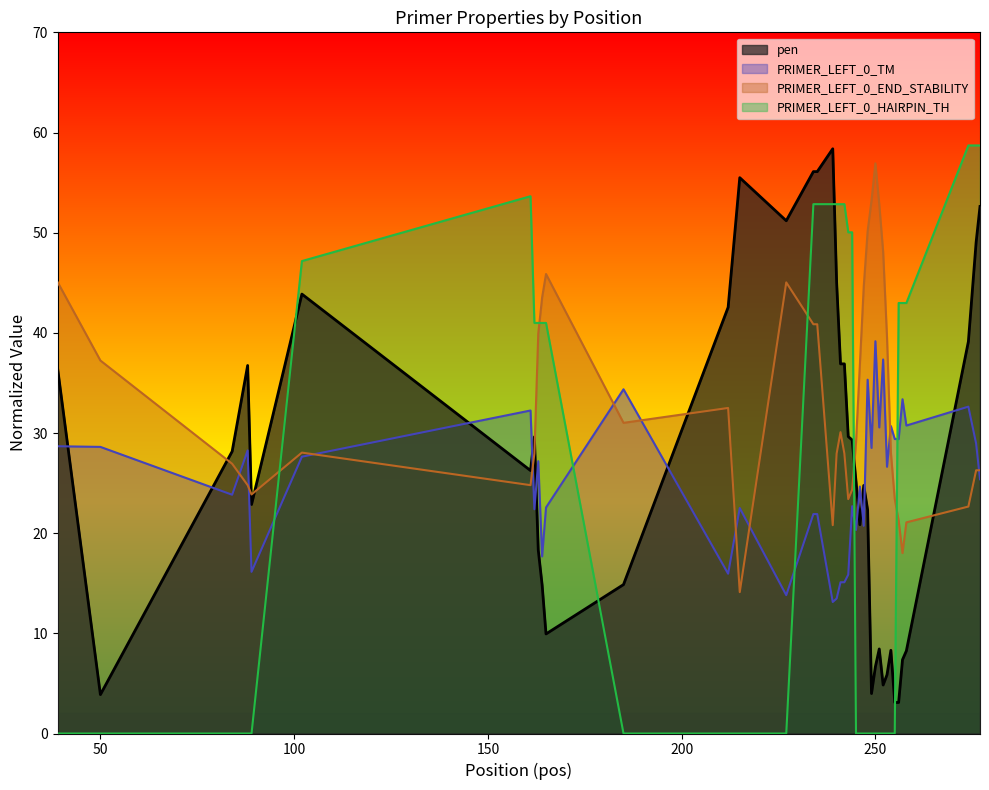

What is the value of the PRIMER_LEFT_0_TM point at the 26th from the left?

20.7